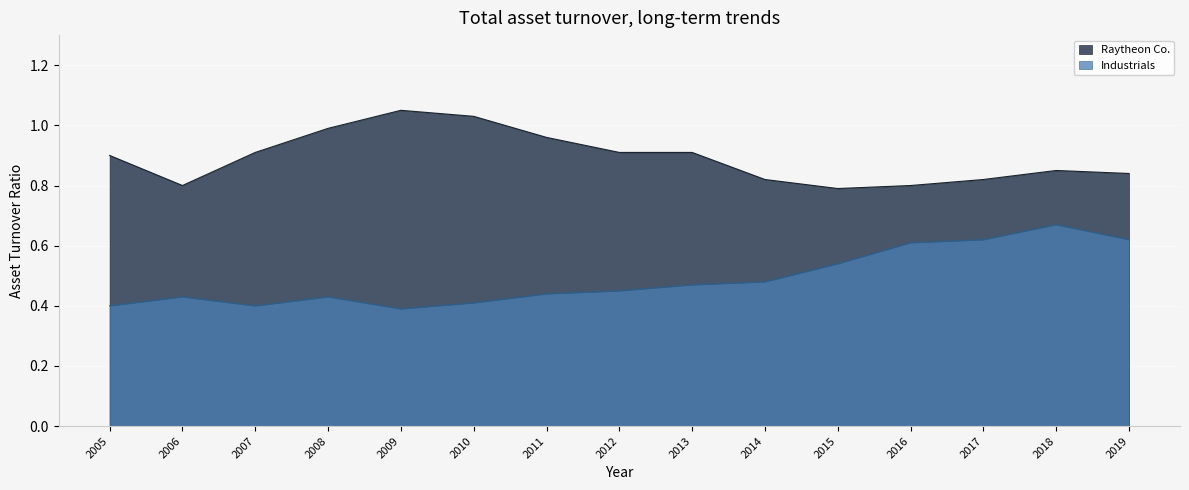

Which category has the highest value across all series?

2009